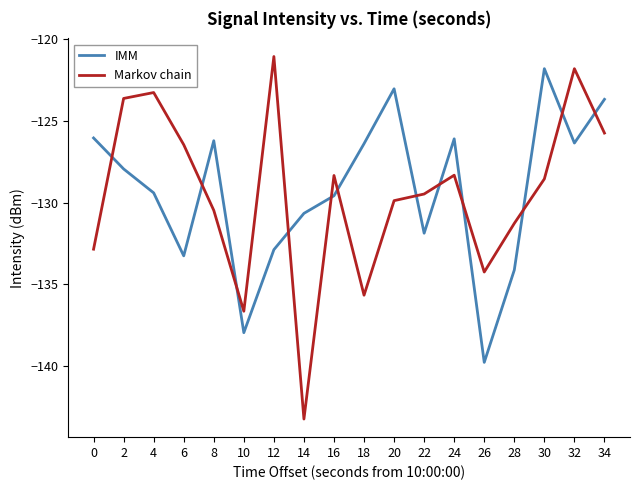

Which series ends up on top after the final intersection of Markov chain and IMM?

IMM